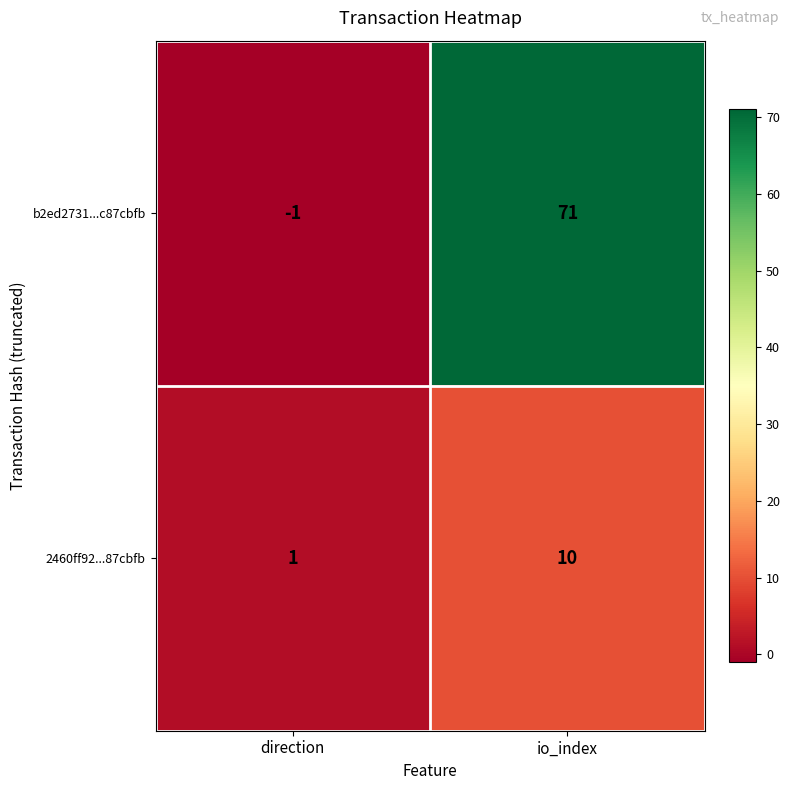

Which series has the largest range (max minus min)?

b2ed2731...c87cbfb